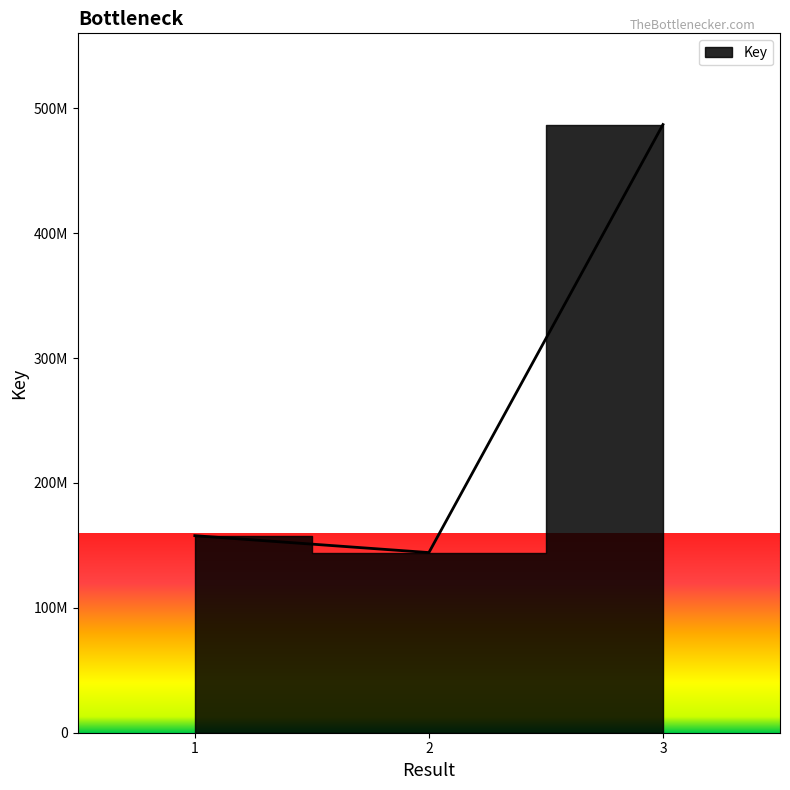

At which category does the chart reach its minimum across all series?

2